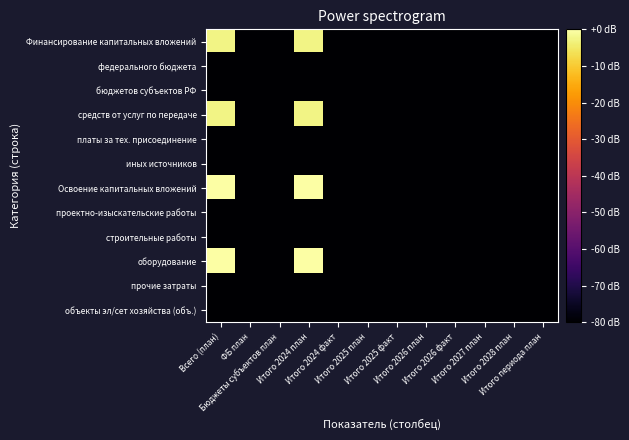

Which category has the highest value across all series?

Всего (план)